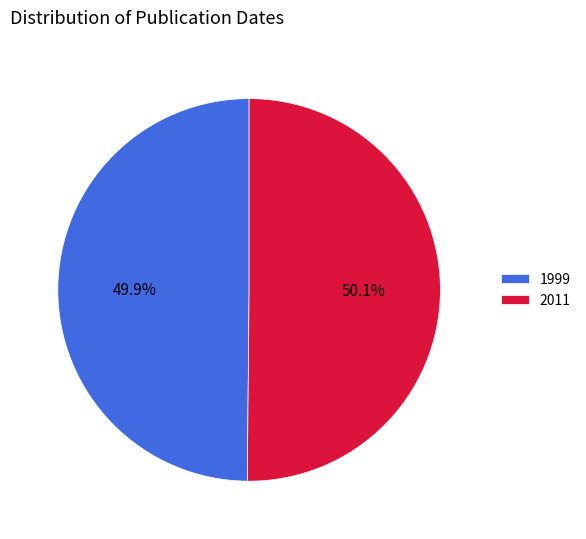

What is the ratio of the value at 1999 to the value at 2011?

1.0